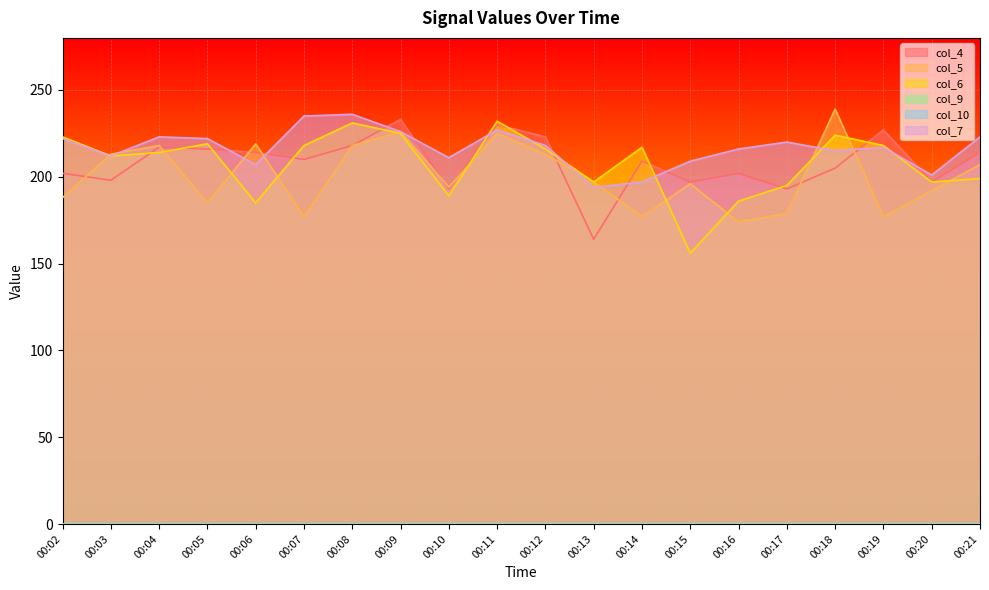

The value of col_7 at 00:09 is 73. True or false?

False